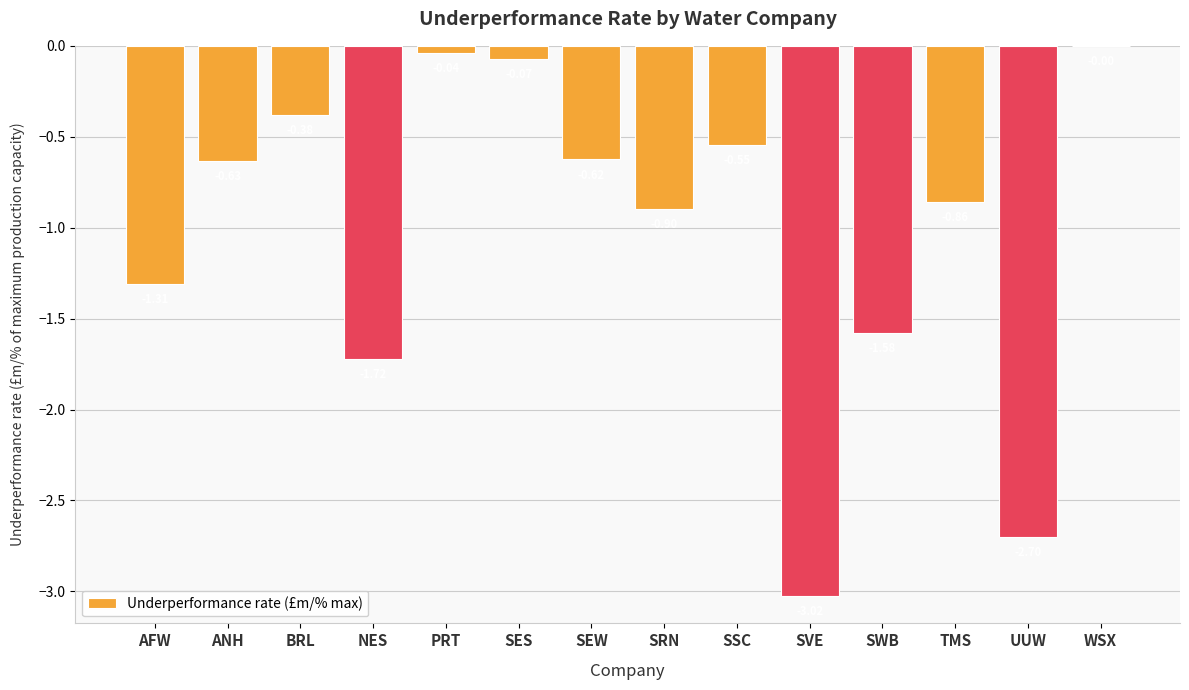

At which label is the value closest to -1?

SRN